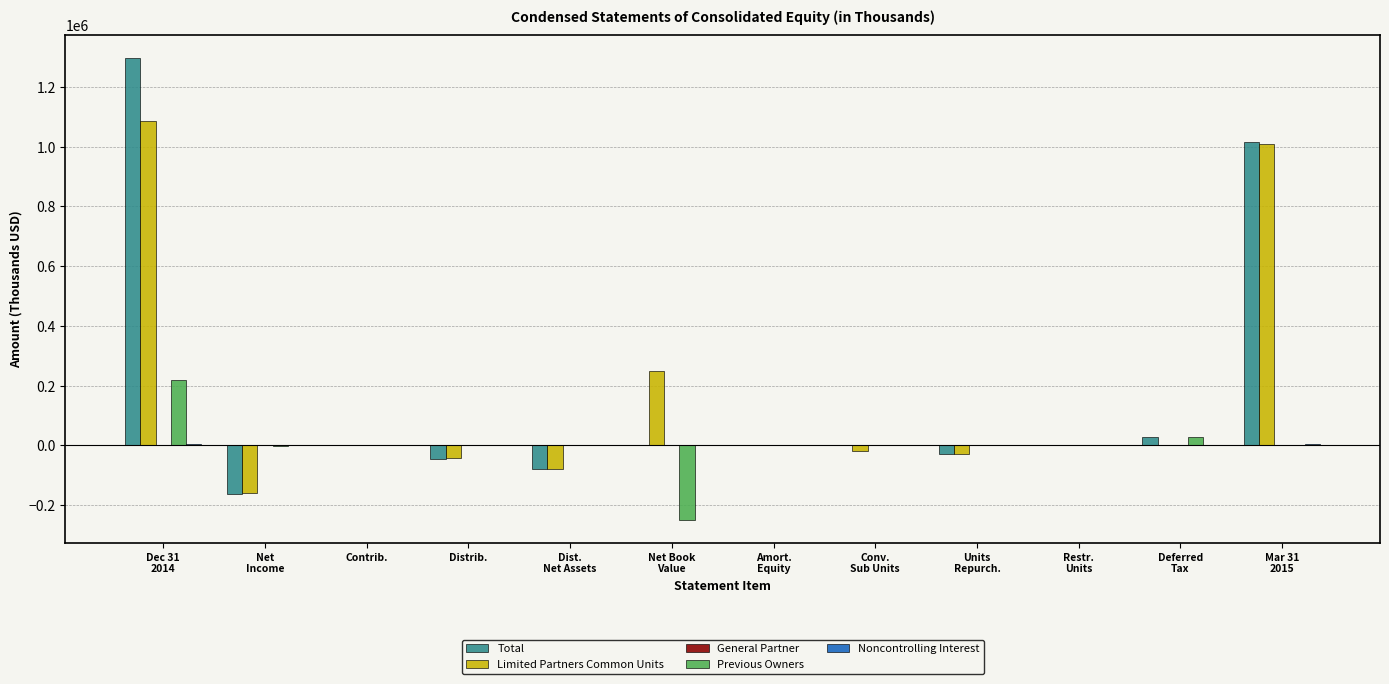

At which label is Total closest to 566828?

Mar 31
2015